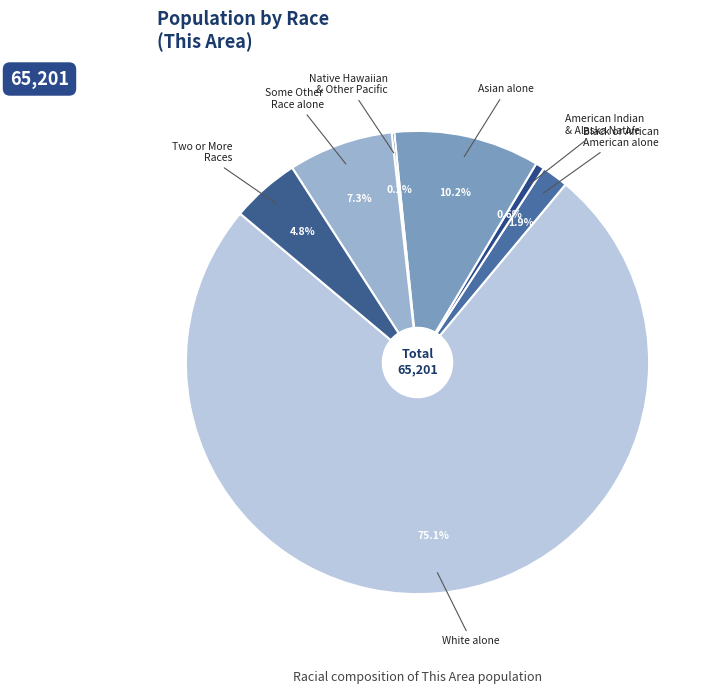

Does any single category account for the majority?

Yes